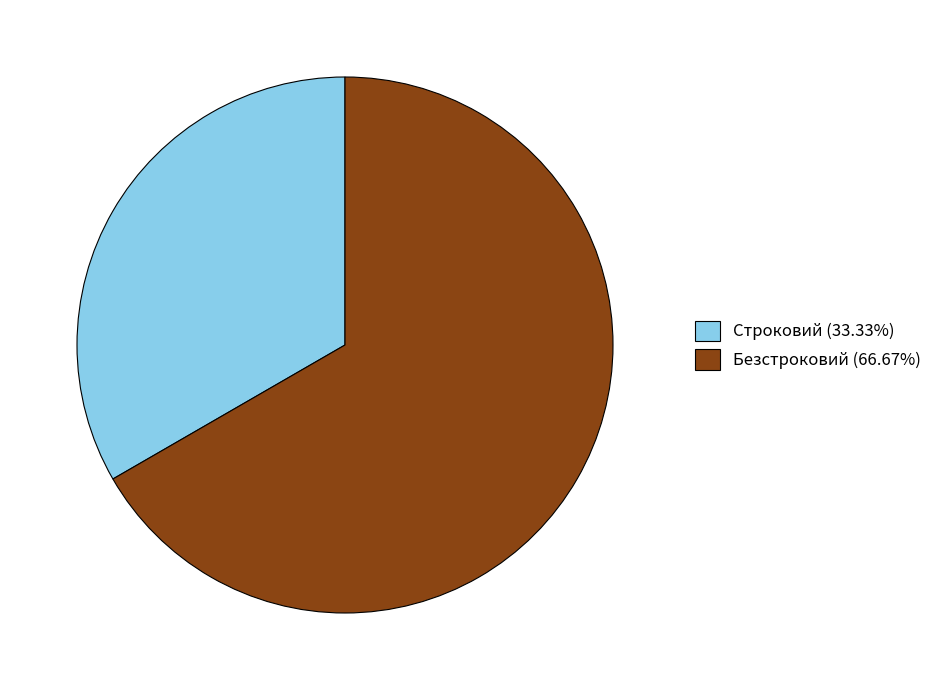

Combined, do Безстроковий (66.67%) and Строковий (33.33%) account for over 50%?

Yes